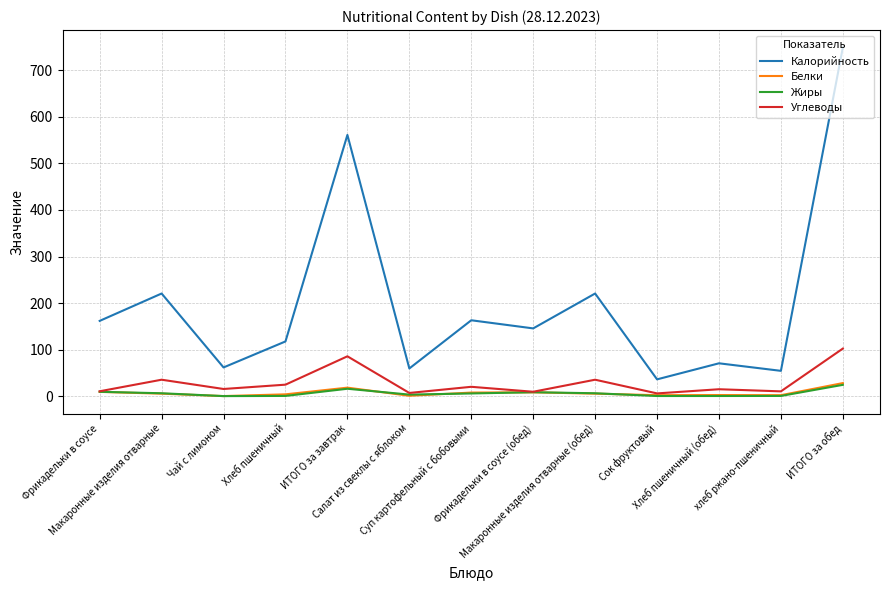

Which series has the largest total across all categories?

Калорийность